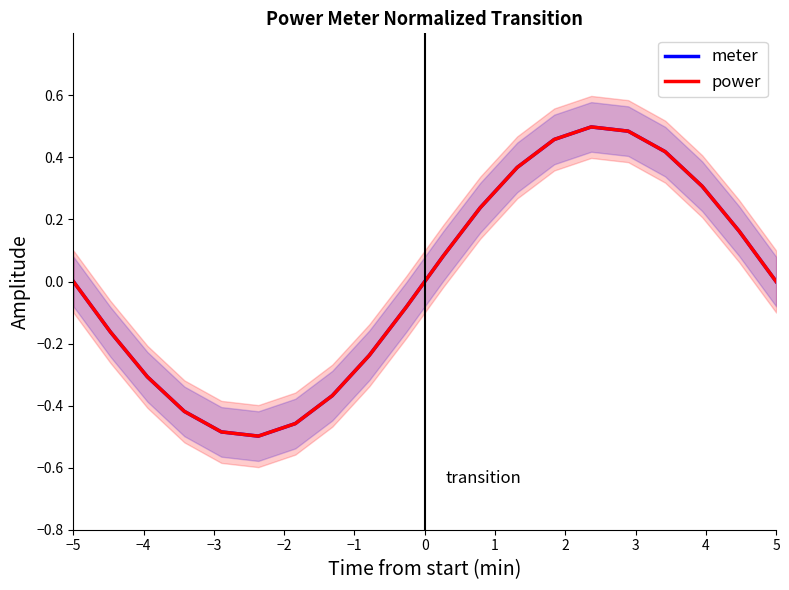

True or false: meter and power intersect in this chart.

False